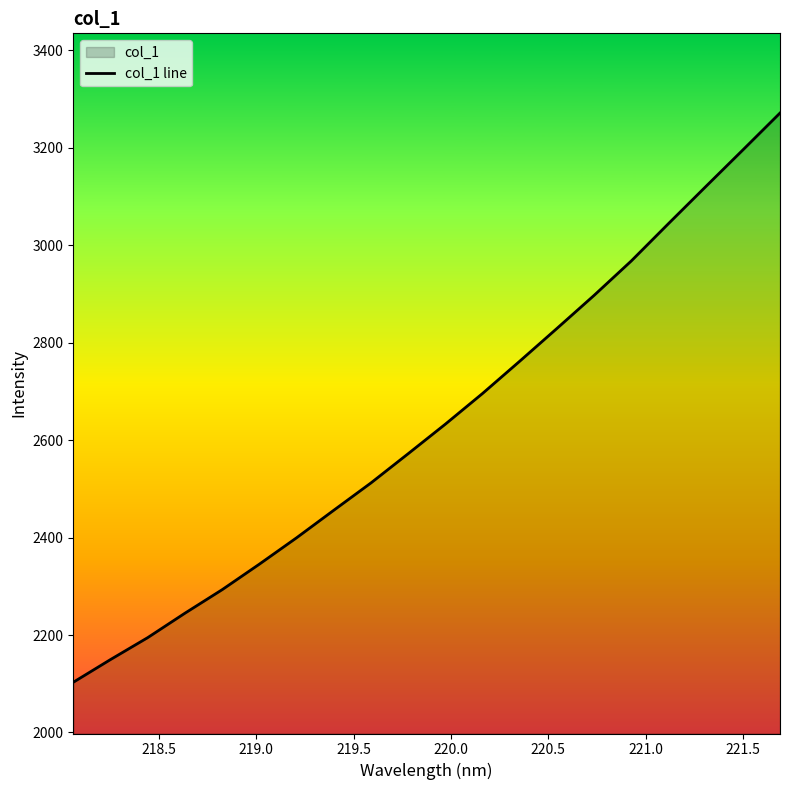

What is the greatest value displayed?

3271.2